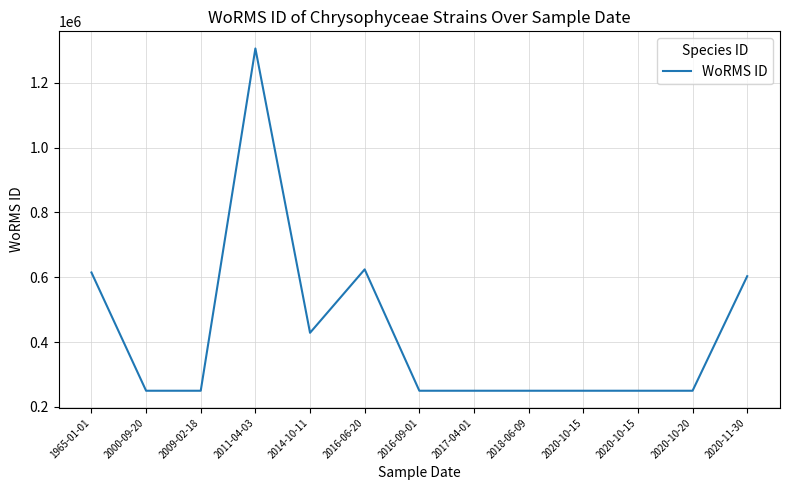

What is the value of the 5th point from the left?

428524